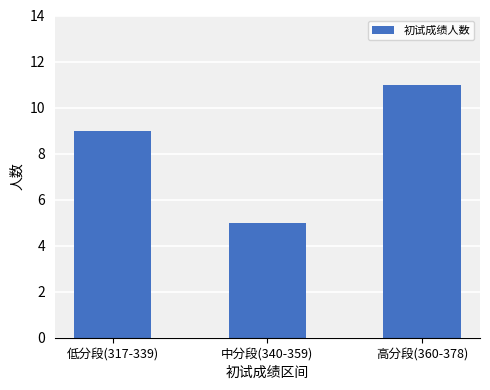

How many distinct data groups are displayed?

1